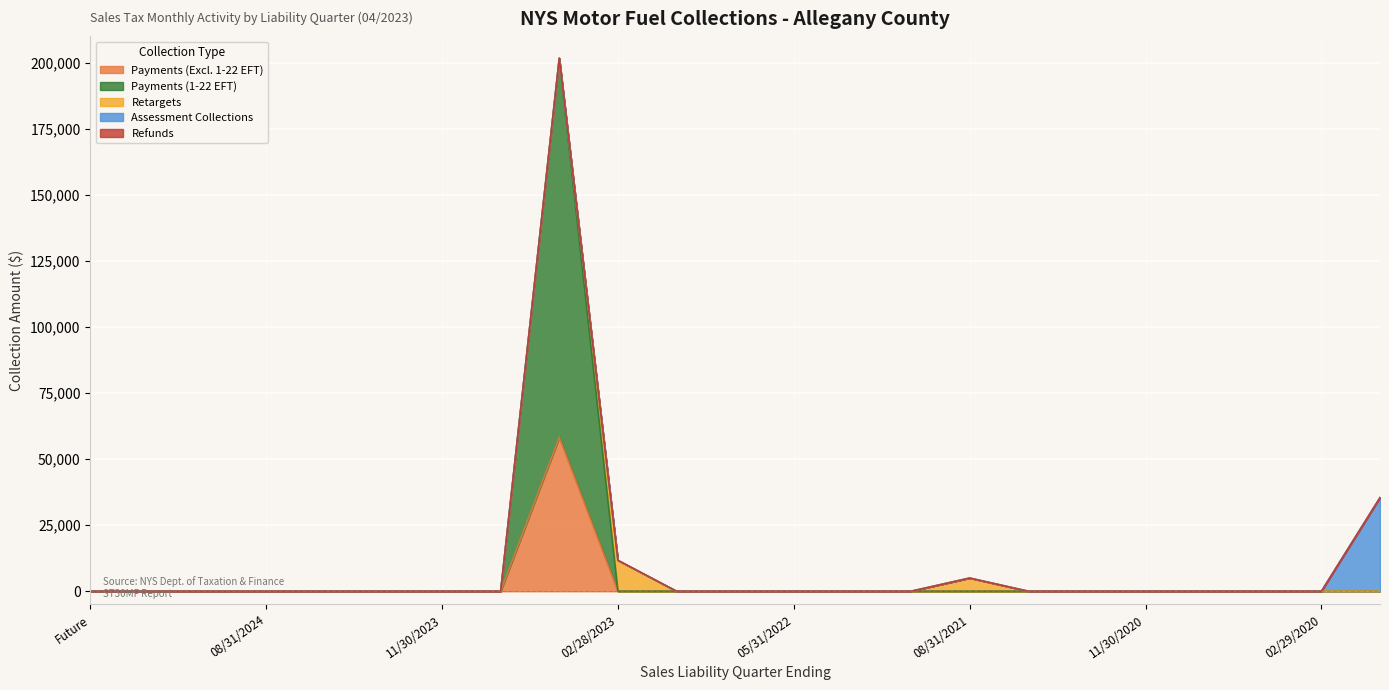

What is the highest value of the Assessment Collections series?

35442.6